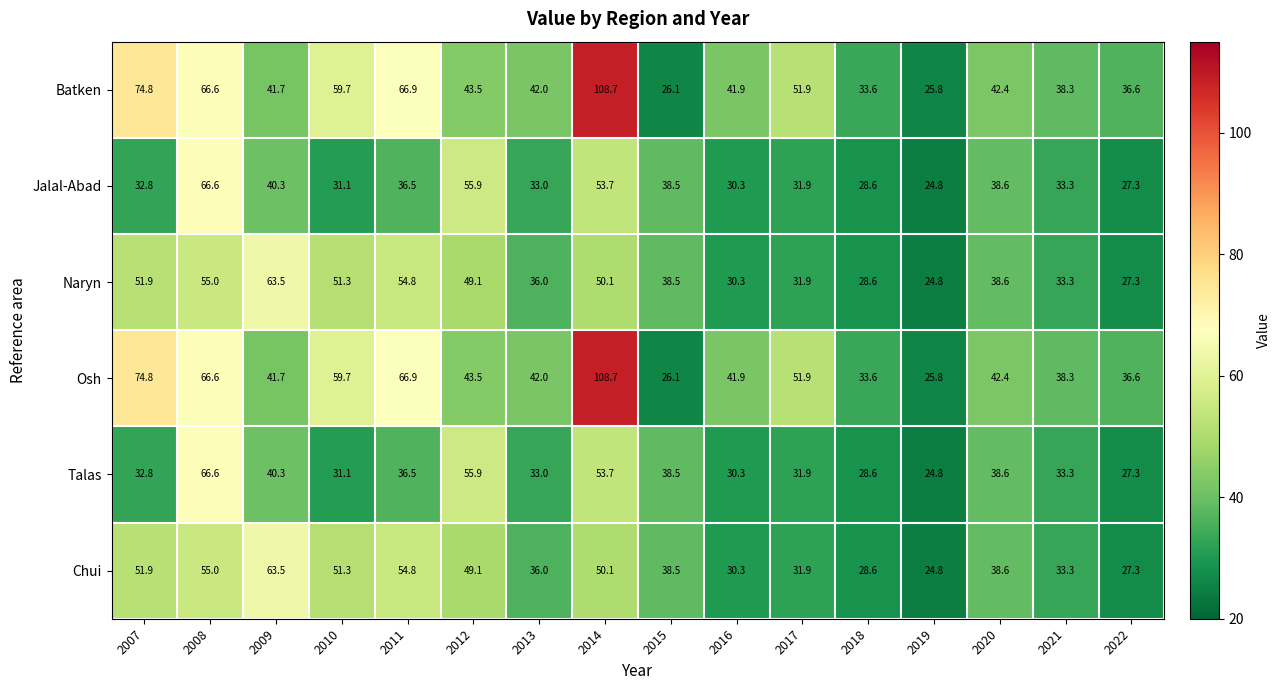

The value of Osh at 2012 is 43.5. True or false?

True